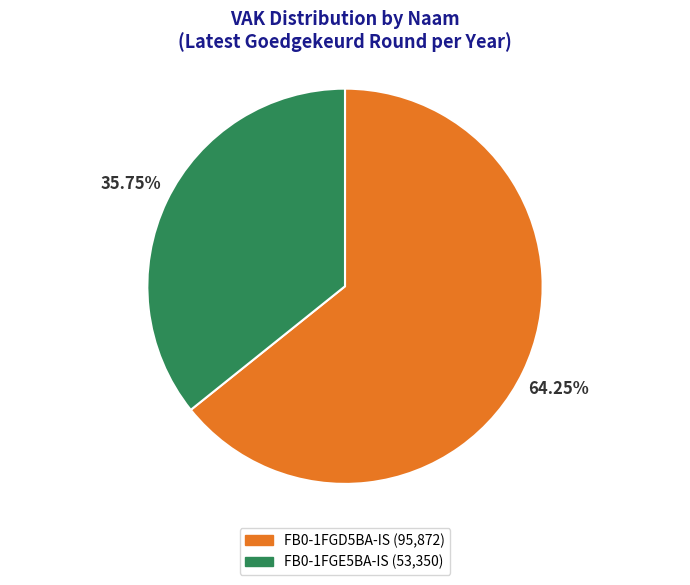

To the nearest percent, what is the difference between the largest and smallest slice percentages?

28%